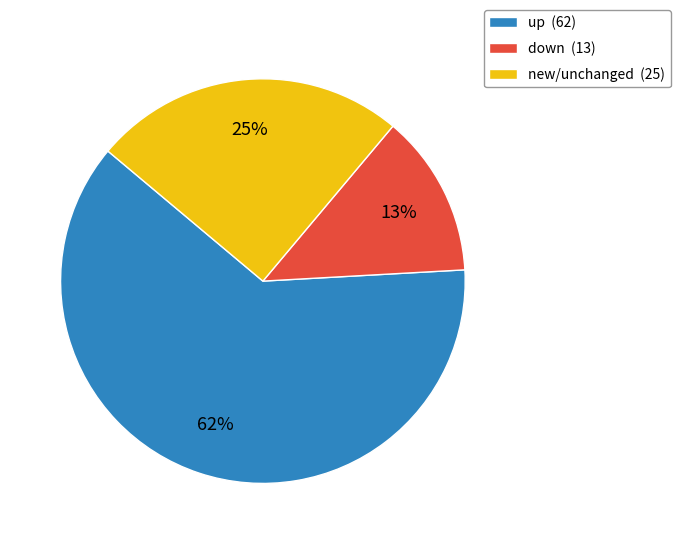

To the nearest percent, what percentage of the pie is up (62)?

62%